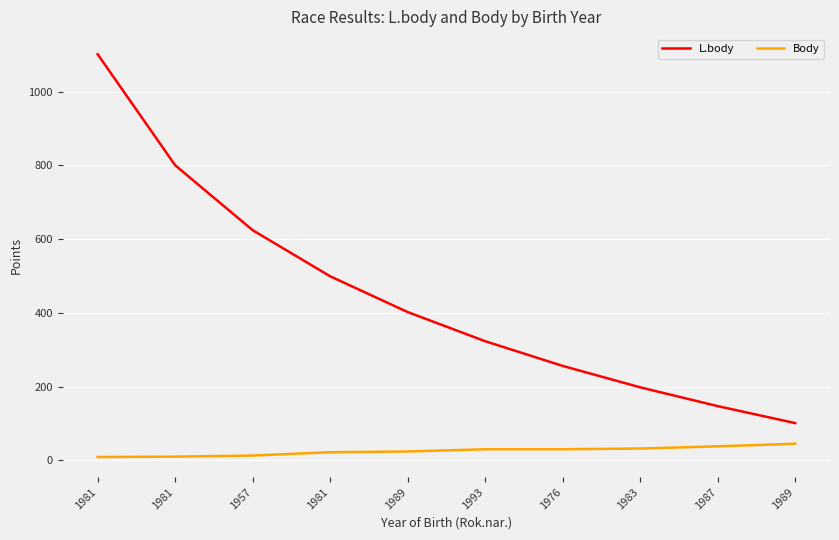

How many lines are shown in the chart?

2